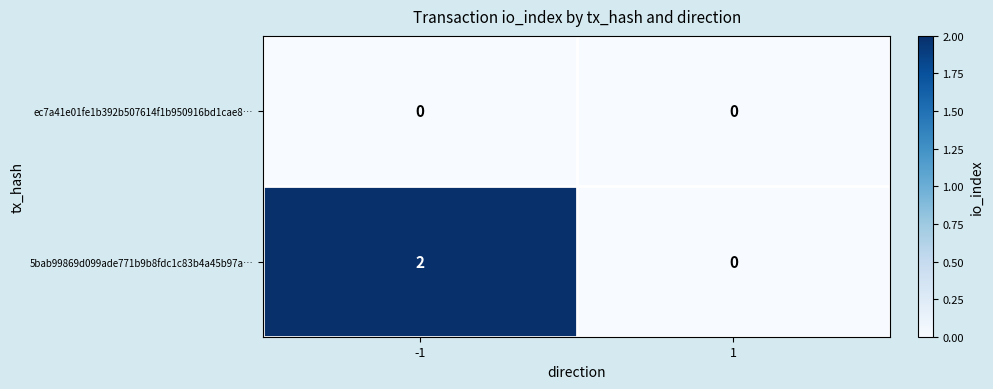

Reading right to left, extract all data points from this chart.

ec7a41e01fe1b392b507614f1b950916bd1cae8…: 1=0	-1=0
5bab99869d099ade771b9b8fdc1c83b4a45b97a…: 1=0	-1=2